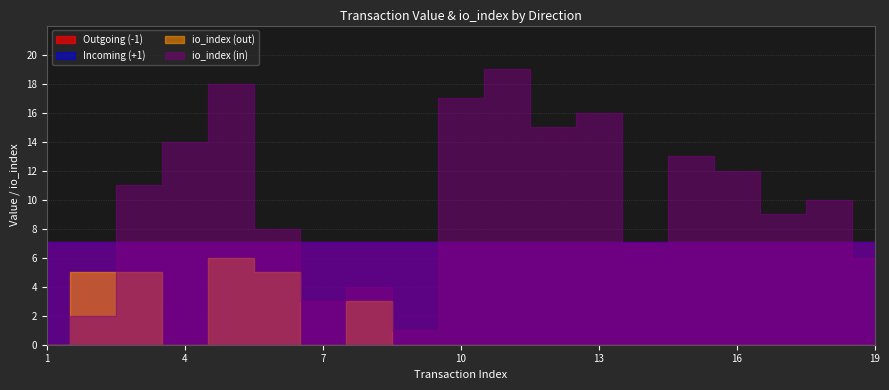

What is the sum of all io_index (out) values?

24.0